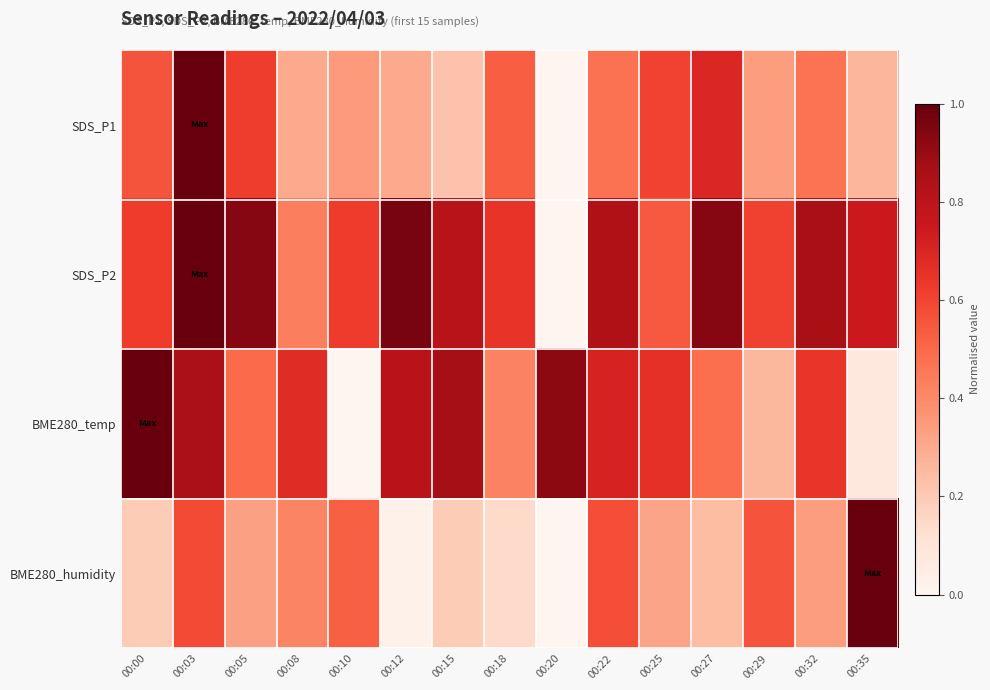

Between 00:15 and 00:29, which is larger?

00:29